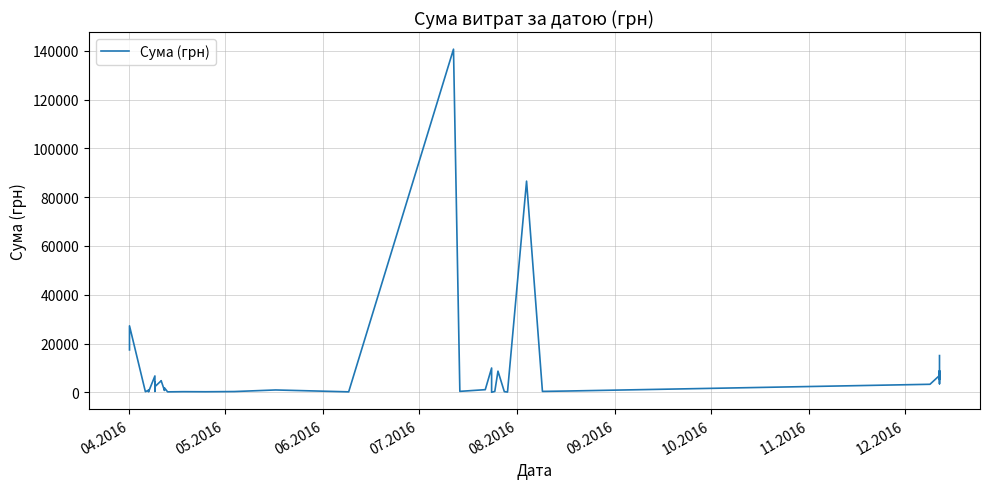

Count the number of categories in the chart.

40